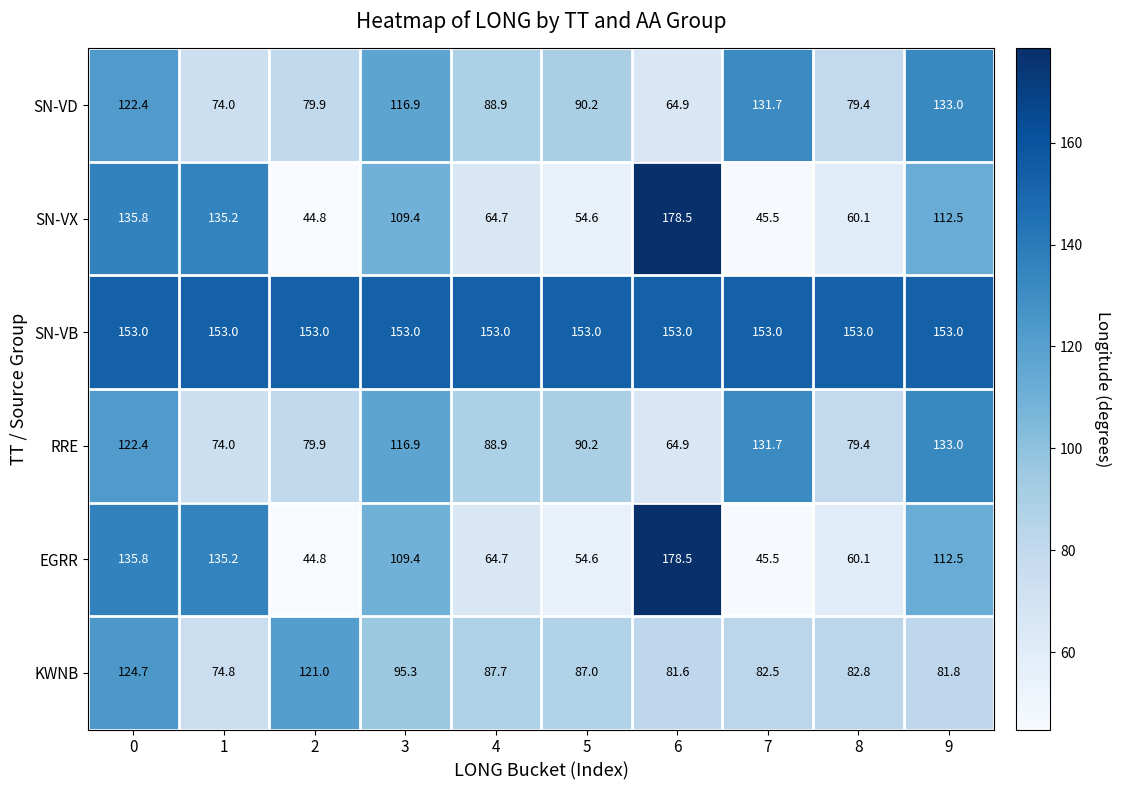

What is the average value of the KWNB series?

91.9